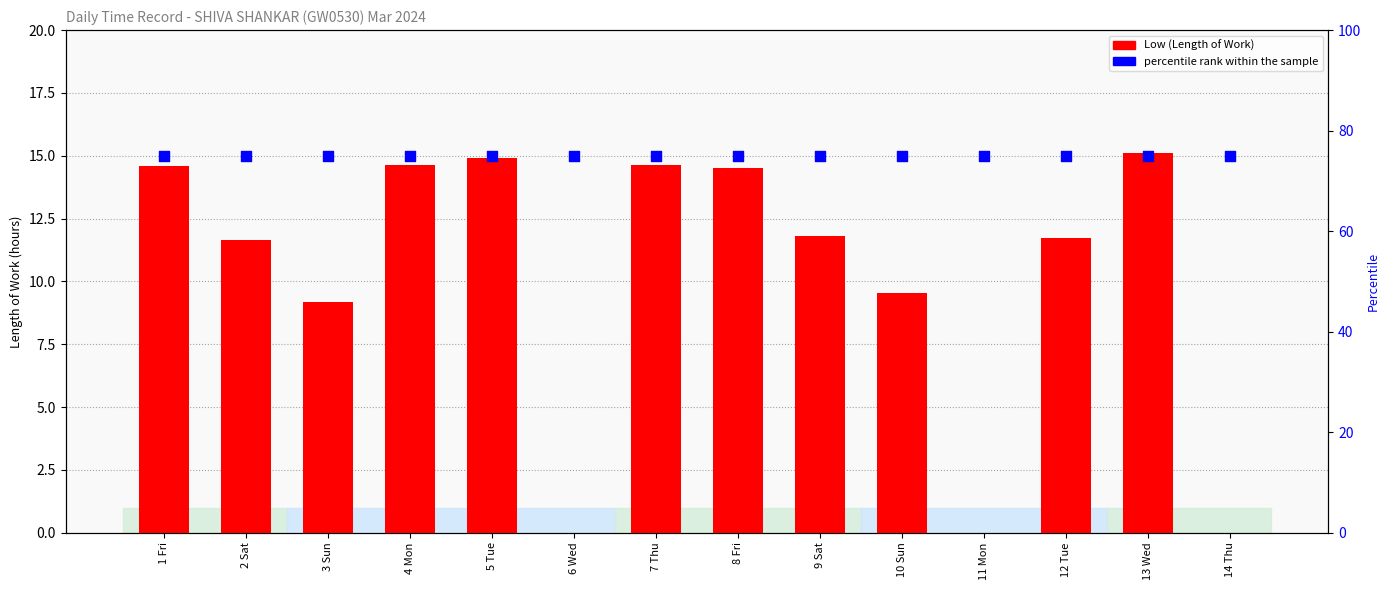

What is the total value across all series at 3 Sun?

84.2